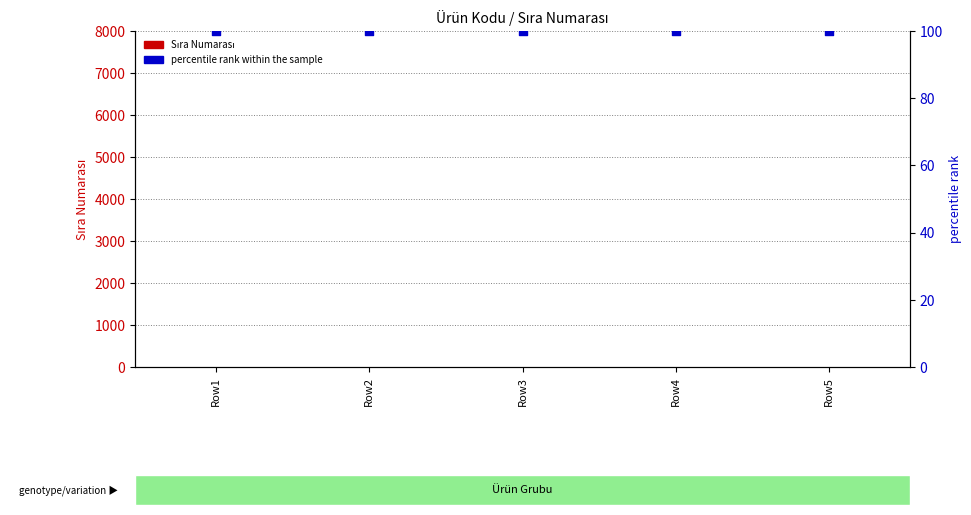

What is the total value across all series at Row1?

101